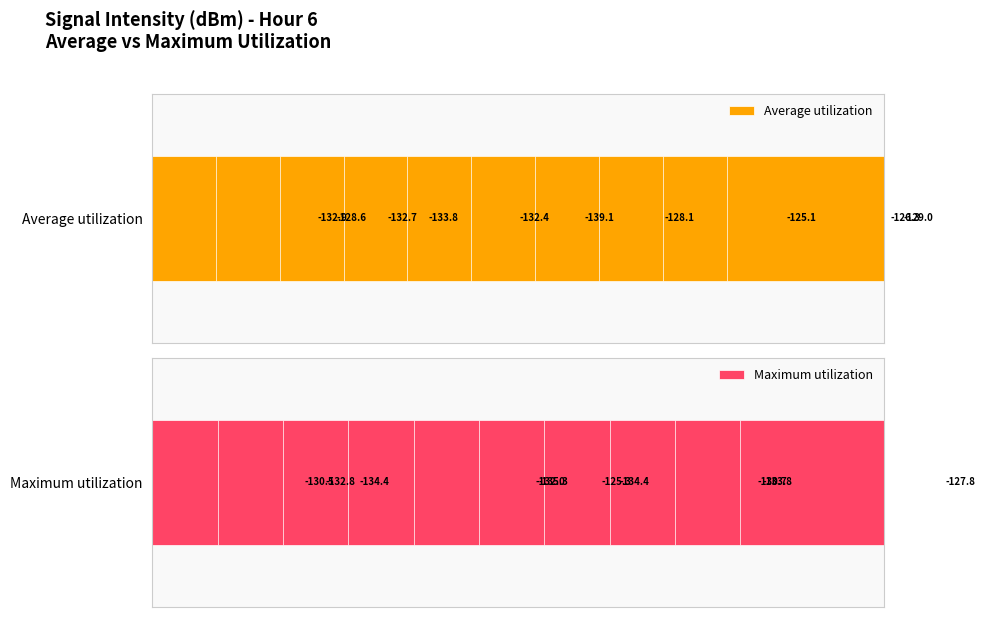

The value of Average utilization at 5 is 104.9. True or false?

False